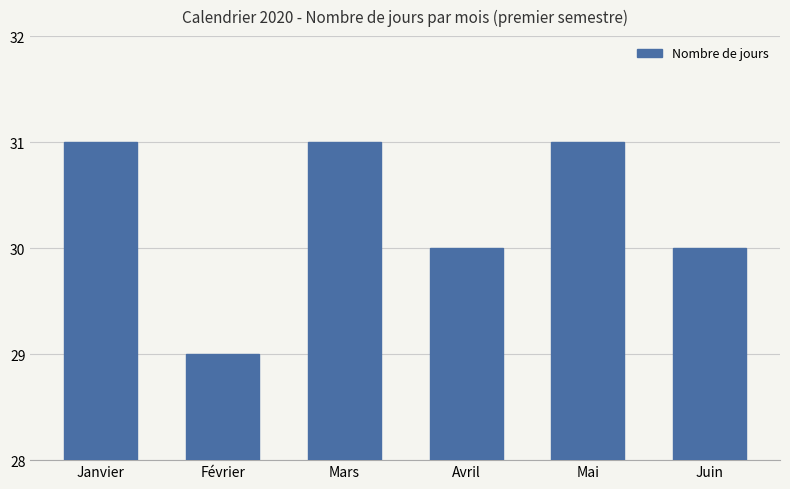

Reading right to left, what are all the values shown in this chart?

30	31	30	31	29	31